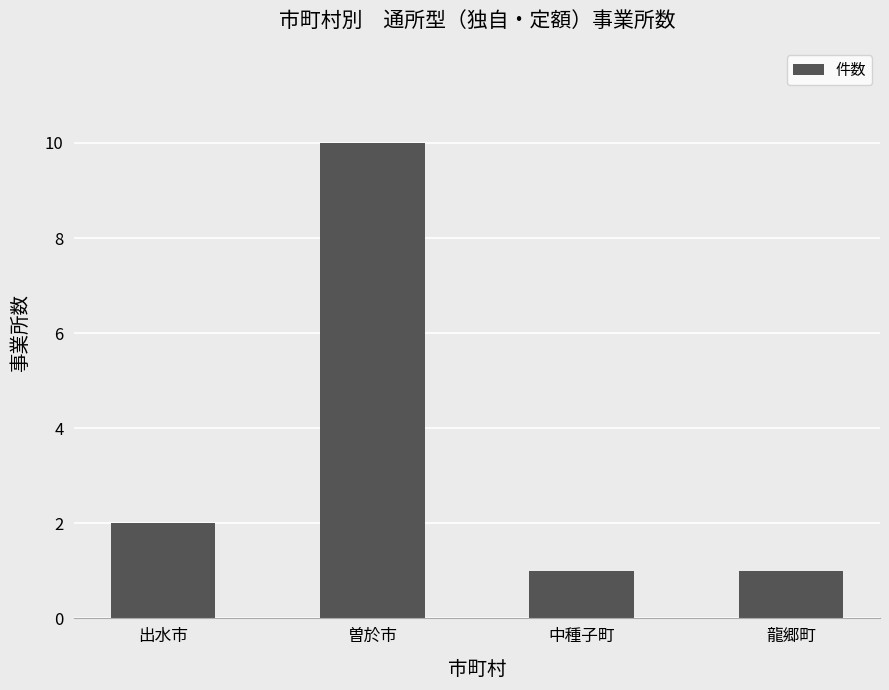

Which has a higher value, 出水市 or 龍郷町?

出水市